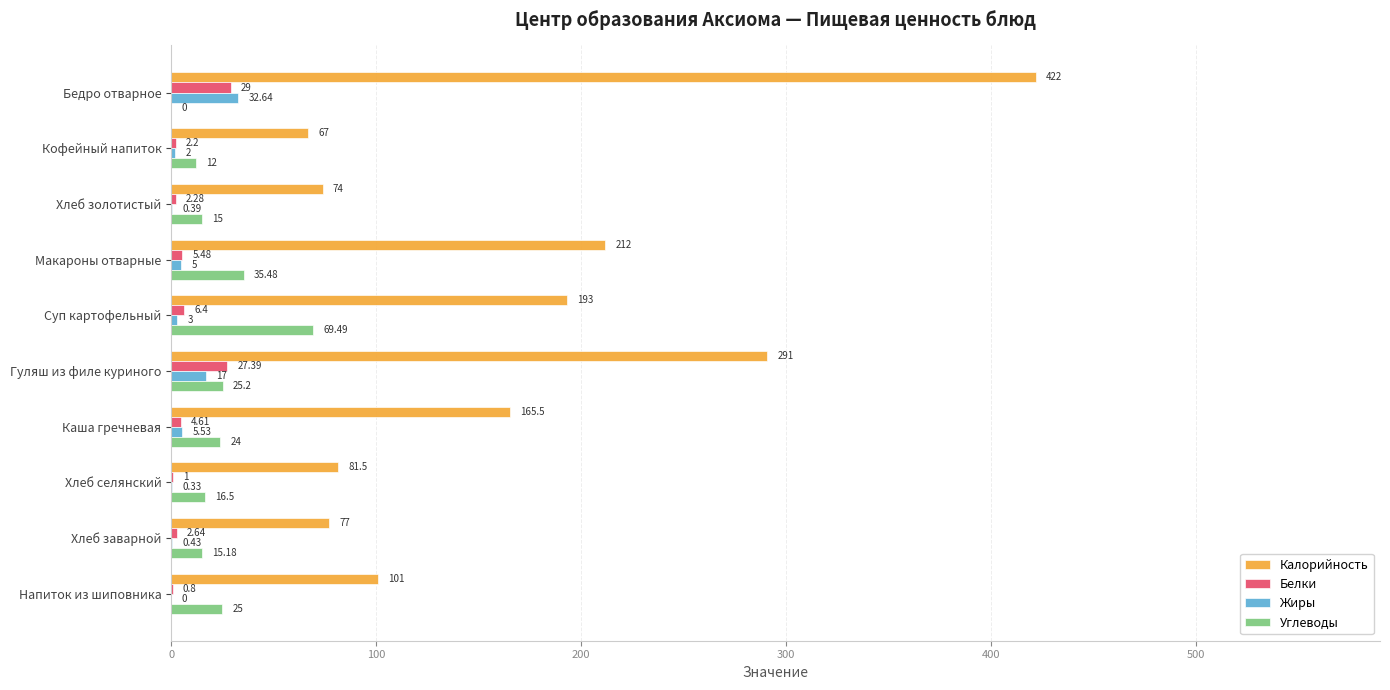

Which label corresponds to the largest value in the chart?

Бедро отварное